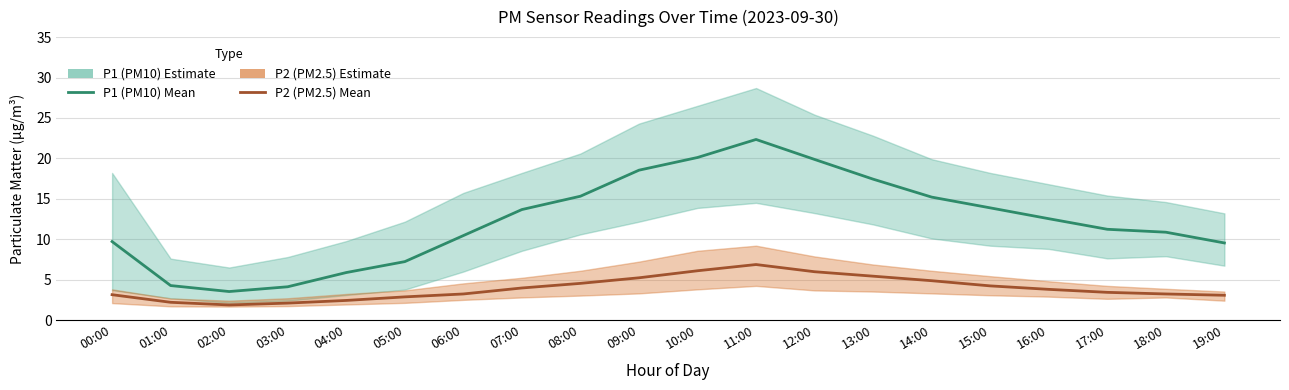

Is it true that P1 (PM10) equals 4.3 at 00:00?

False